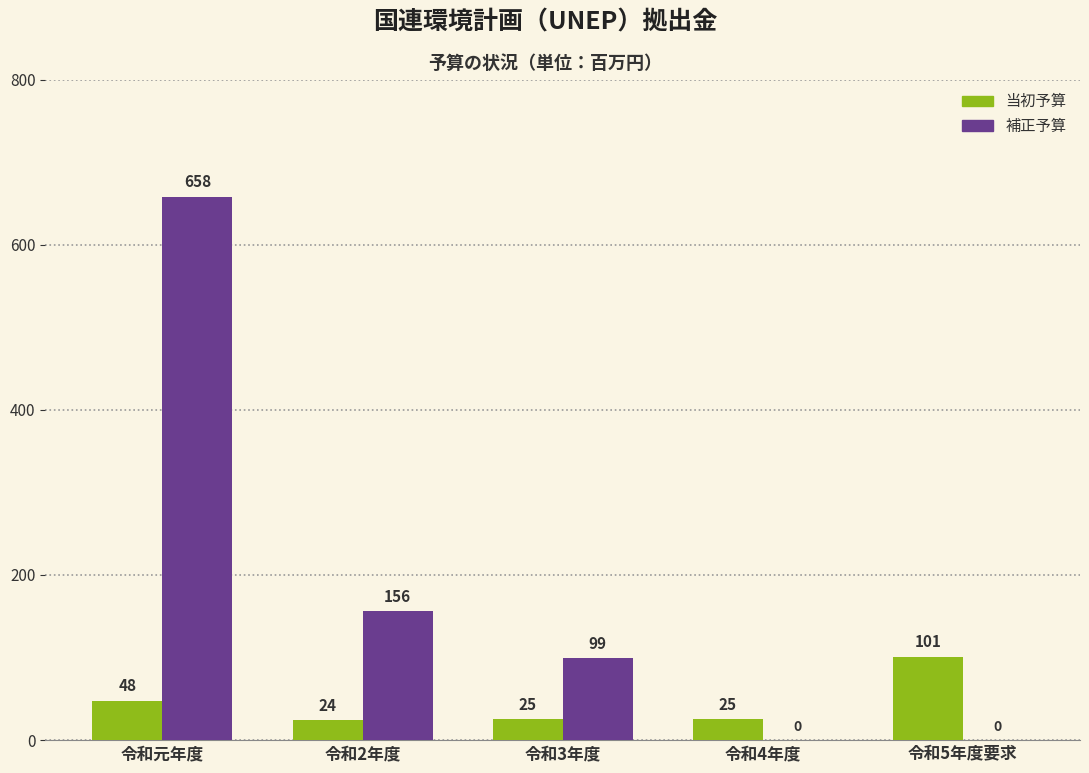

Reading right to left, extract all data points from this chart.

当初予算: 令和5年度要求=101	令和4年度=25	令和3年度=25	令和2年度=24	令和元年度=48
補正予算: 令和5年度要求=0	令和4年度=0	令和3年度=99	令和2年度=156	令和元年度=658